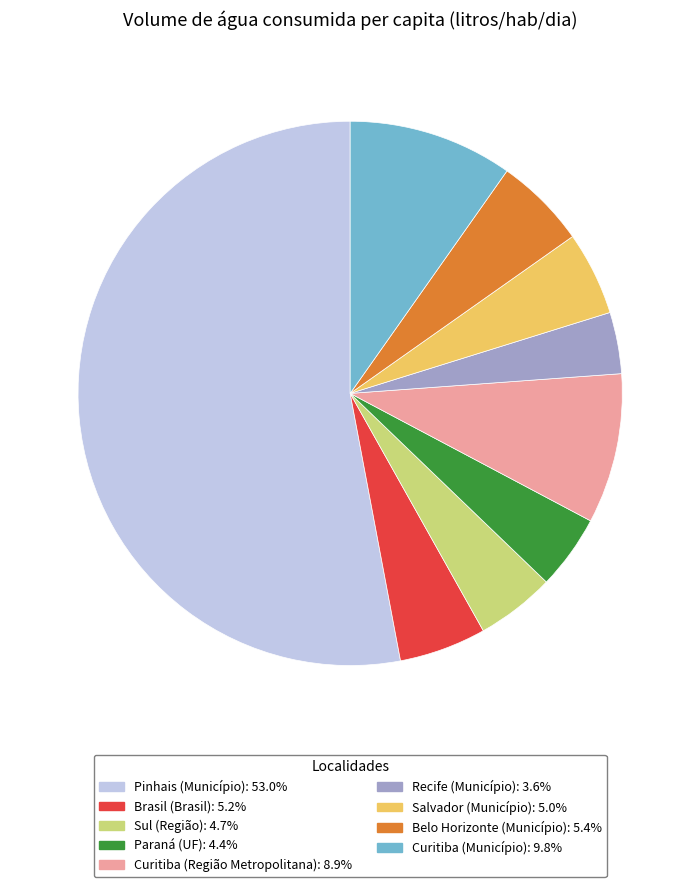

Which category has the smallest portion of the pie?

Recife (Município)